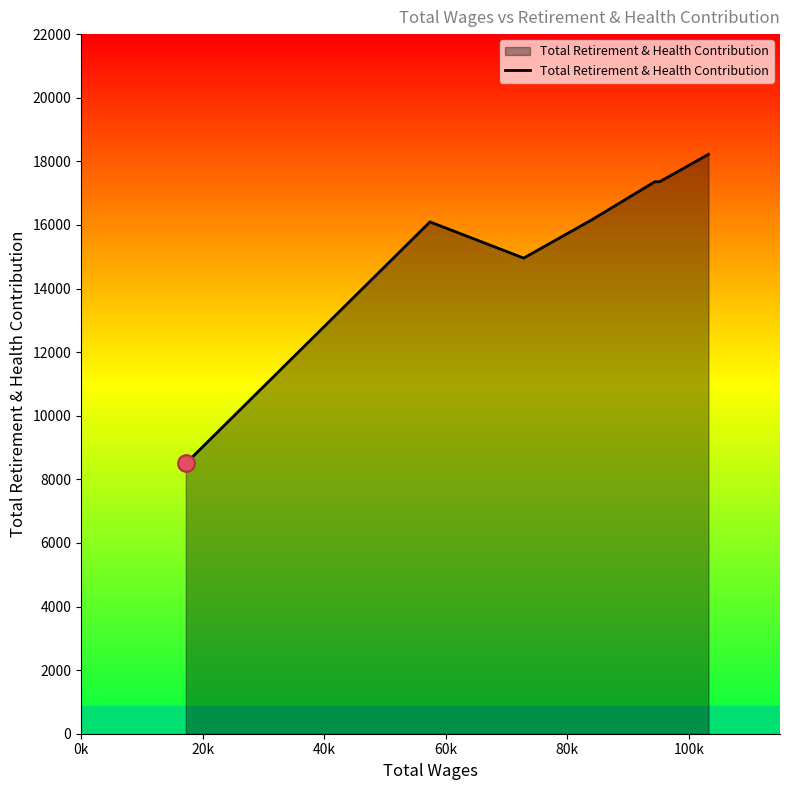

What is the greatest value displayed?

18219